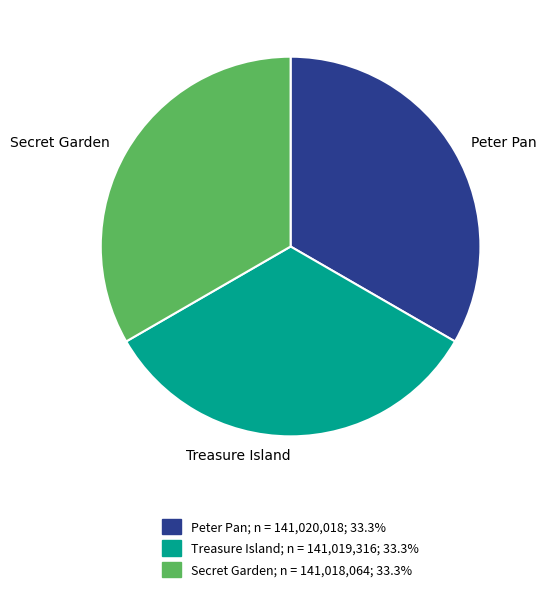

Do Secret Garden and Treasure Island together represent more than half of the pie?

Yes